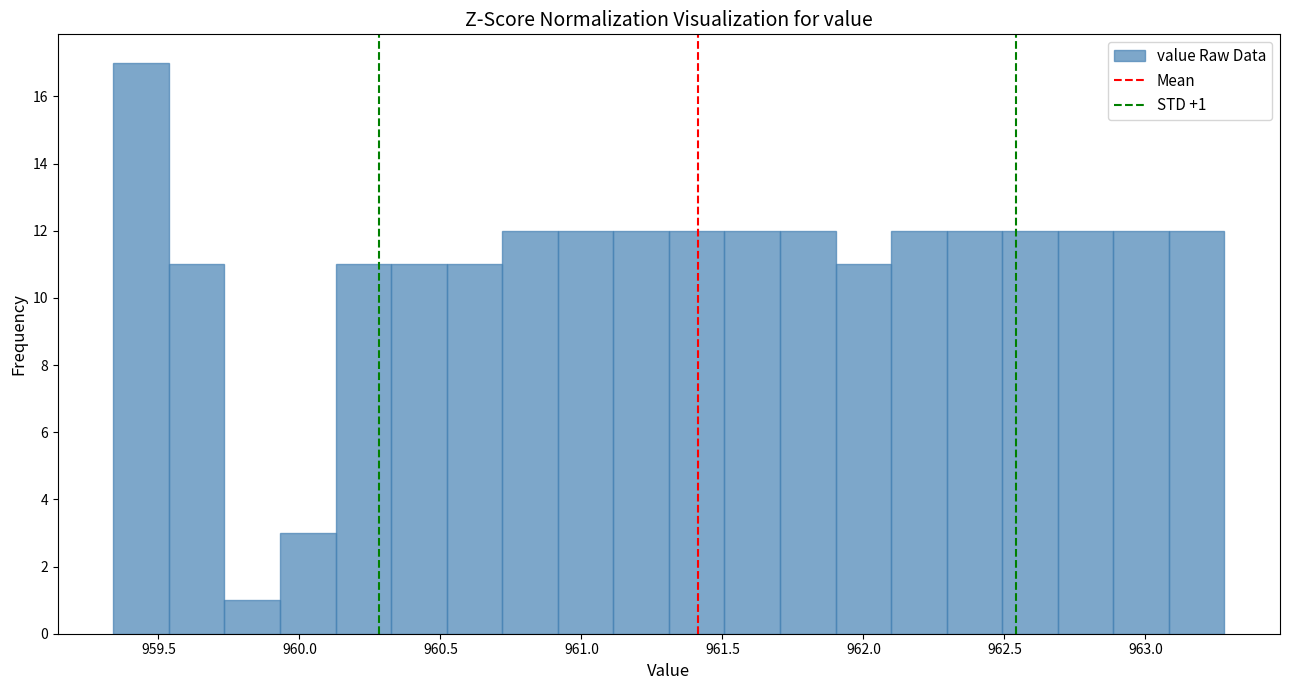

Read against the x-axis, roughly where is the centre of the tallest bar?

959.45